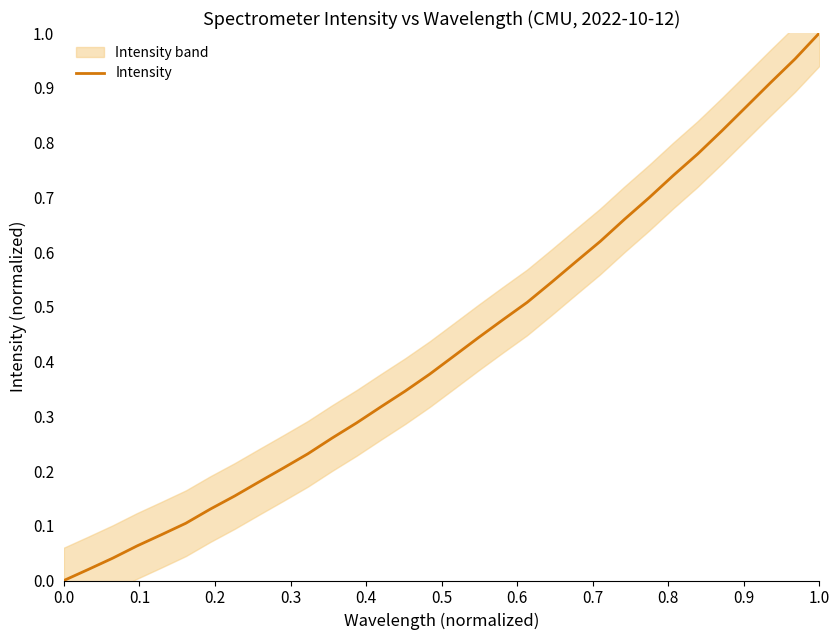

Does the chart have visible grid lines?

No